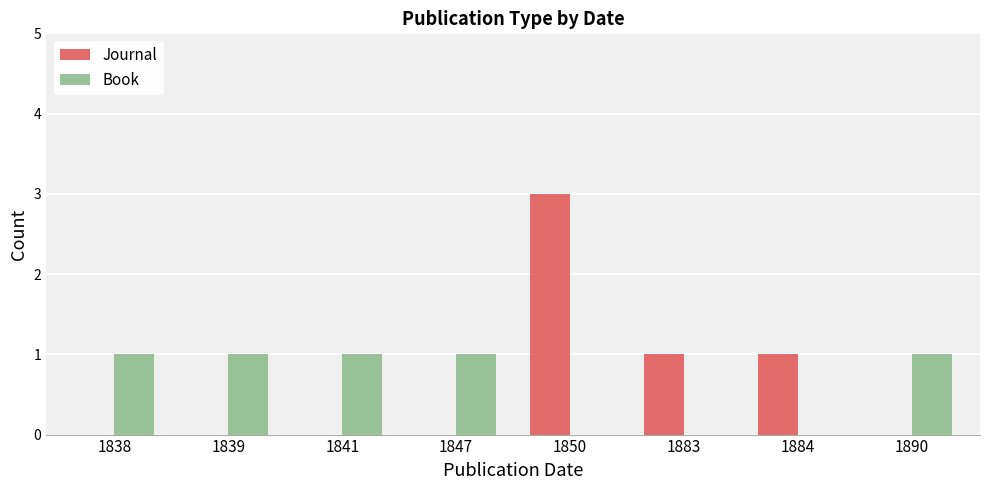

What is the average value of the Book series?

1